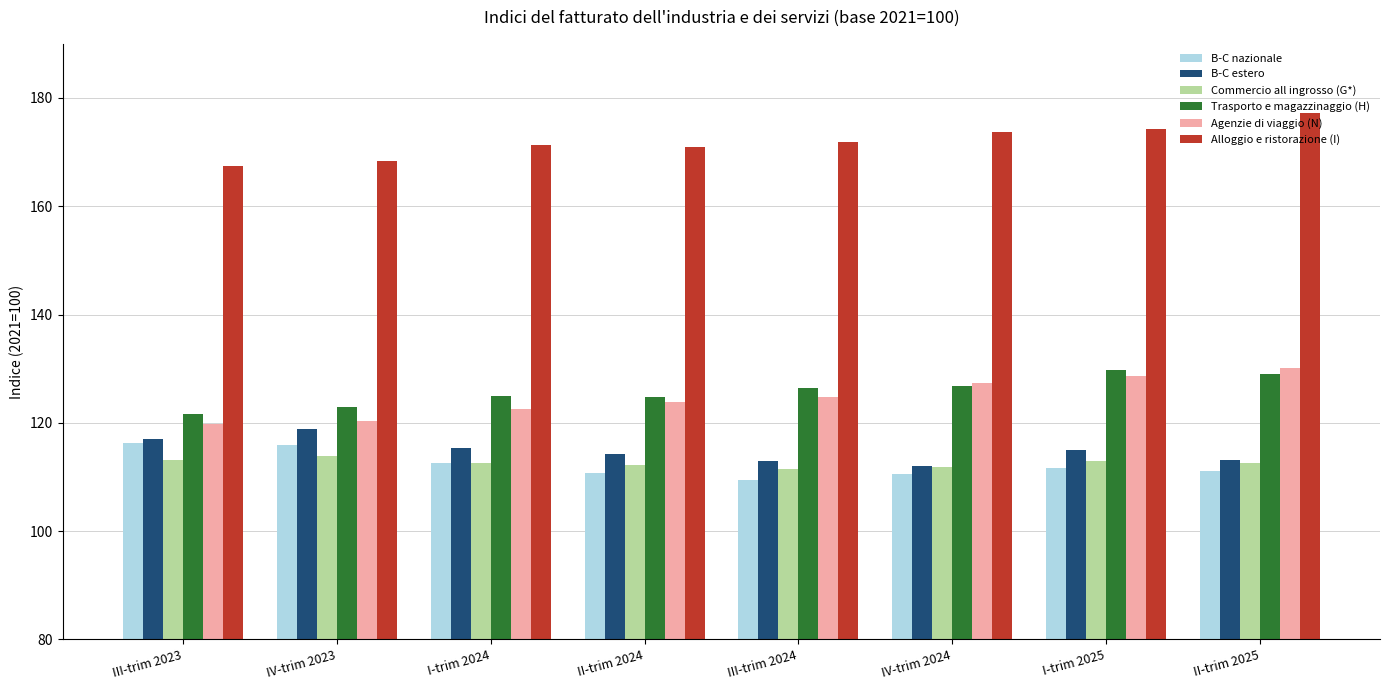

What is the label of the 3rd bar from the right?

IV-trim 2024